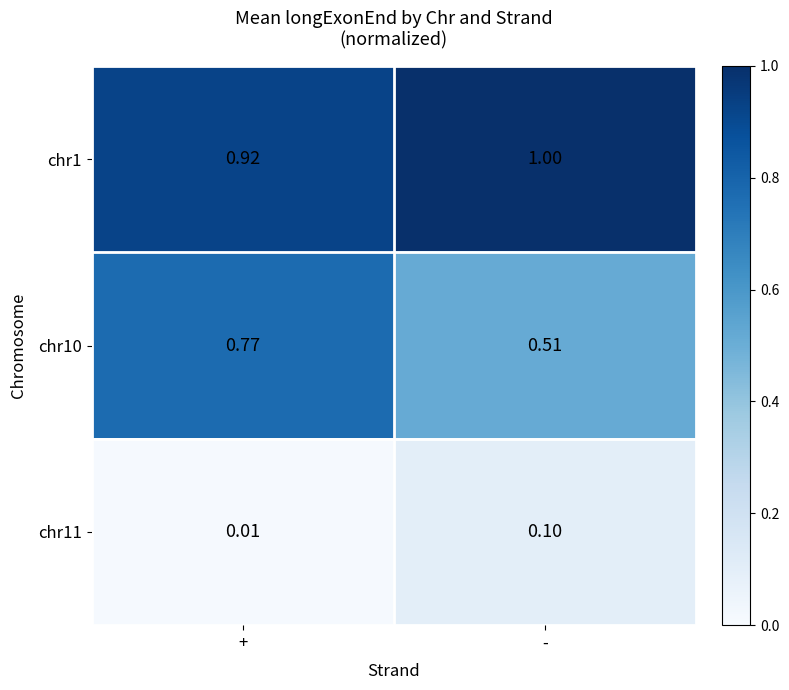

At which label is chr11 closest to 0?

+